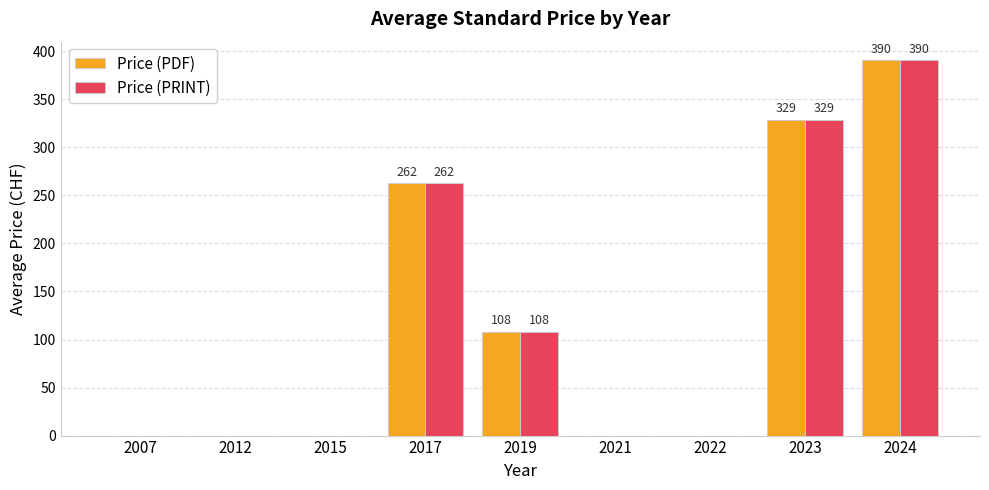

At which label is Price (PRINT) closest to 195?

2017